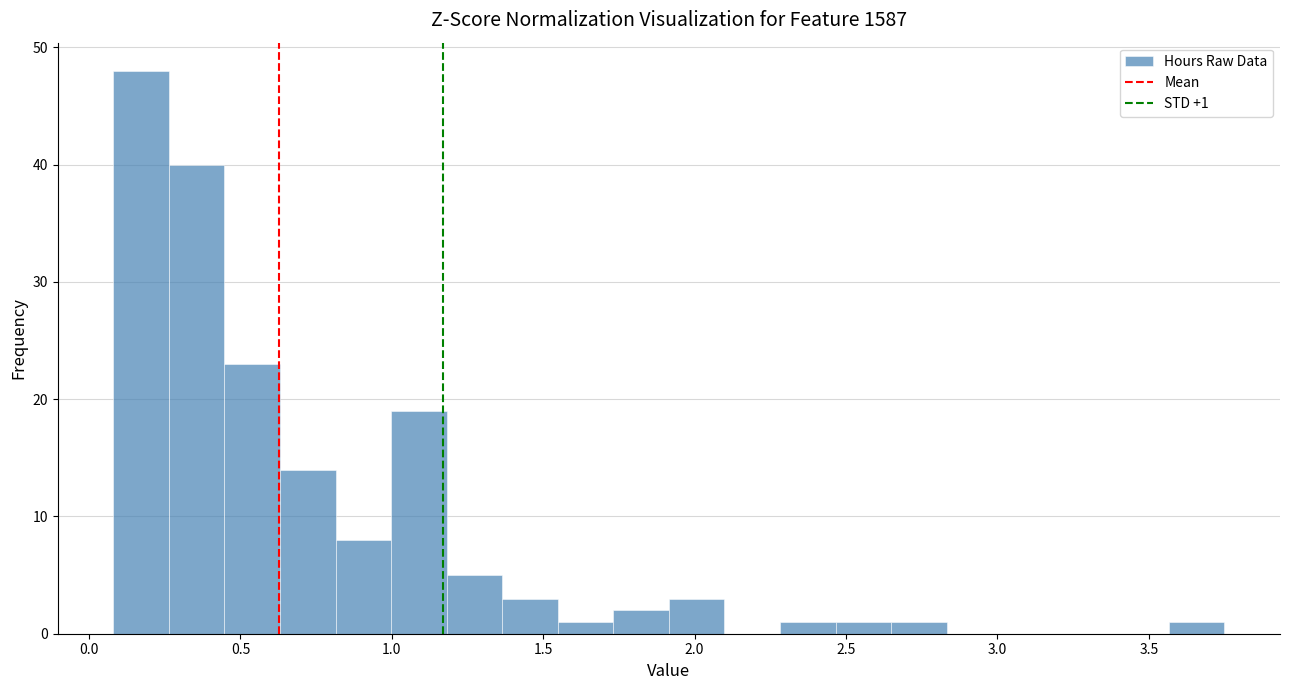

Read against the x-axis, roughly where is the centre of the tallest bar?

0.15